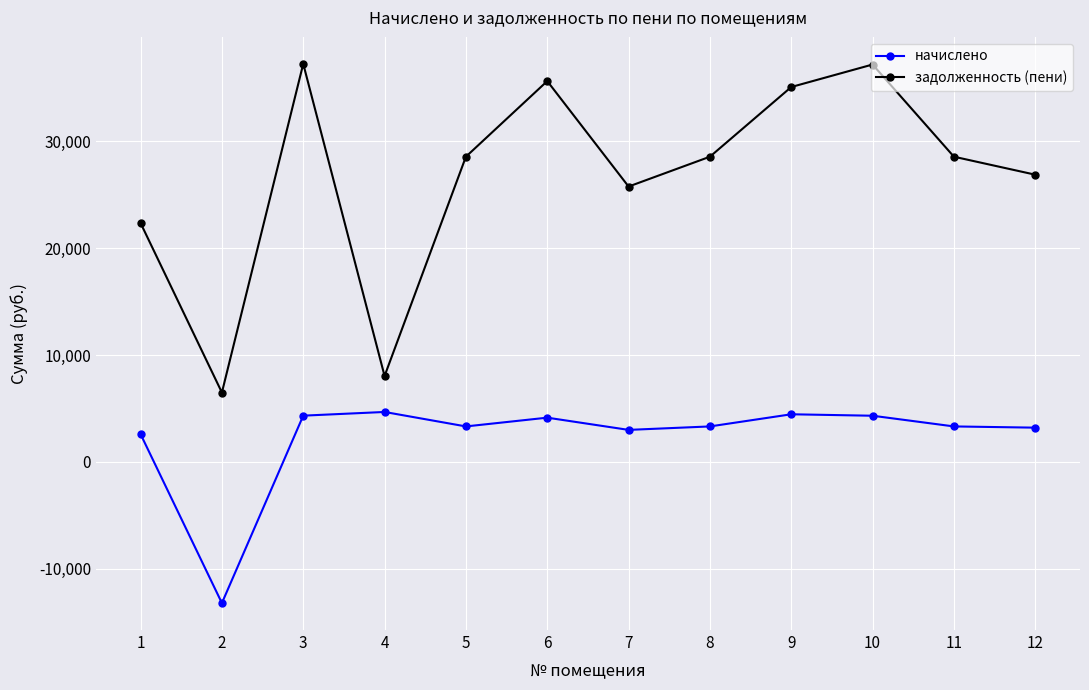

Which series has the largest total across all categories?

задолженность (пени)